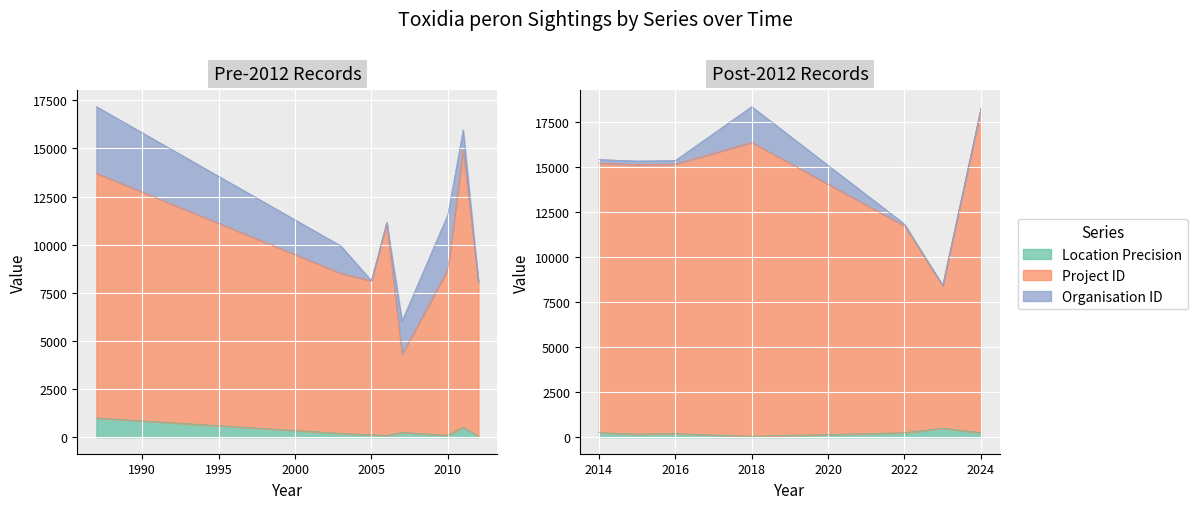

What is the lowest value of the LocationPrecision series?

50